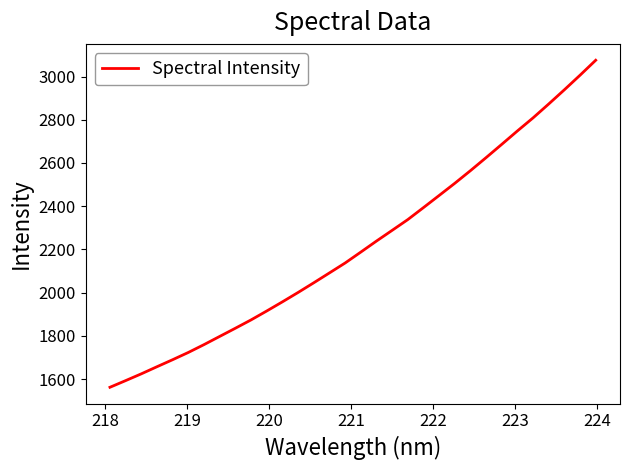

What is the difference between the maximum and minimum values?

1512.6